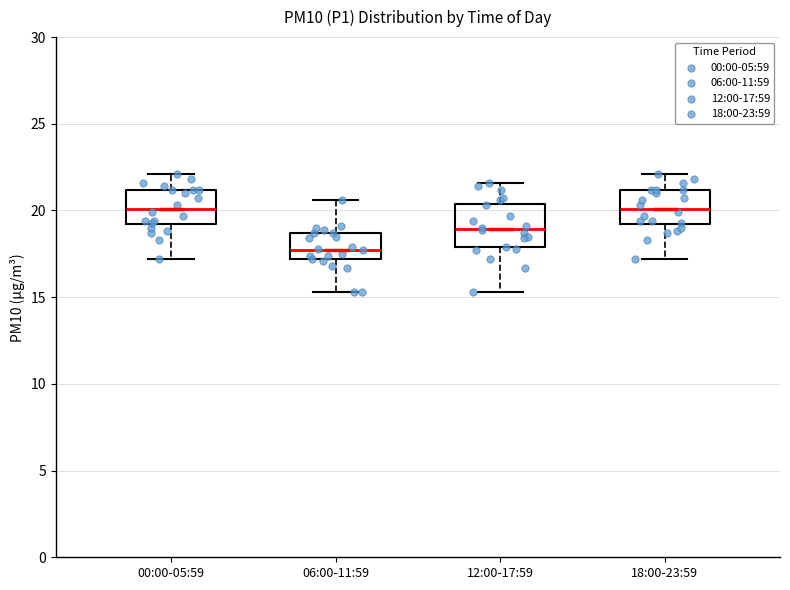

Reading left to right, read every box against the y-axis: the position of its median line, the range the box covers, and the ends of its whiskers. The values are not printed on the chart, so give them approximately, as read against the axis.

00:00-05:59: median 20.0, box 19.0 to 21.0, whiskers 17.0 to 22.0
06:00-11:59: median 18.0, box 17.0 to 18.5, whiskers 15.5 to 20.5
12:00-17:59: median 19.0, box 18.0 to 20.5, whiskers 15.5 to 21.5
18:00-23:59: median 20.0, box 19.0 to 21.0, whiskers 17.0 to 22.0